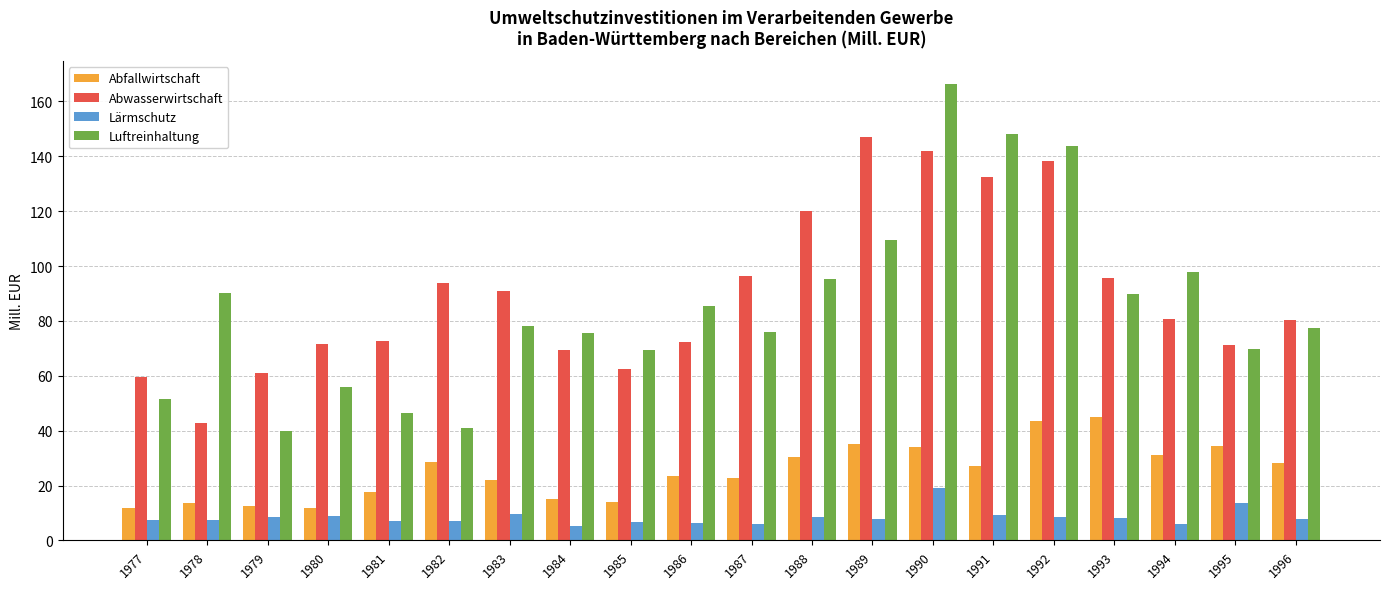

What is the value of the Abfallwirtschaft bar at the 15th from the left?

27.1